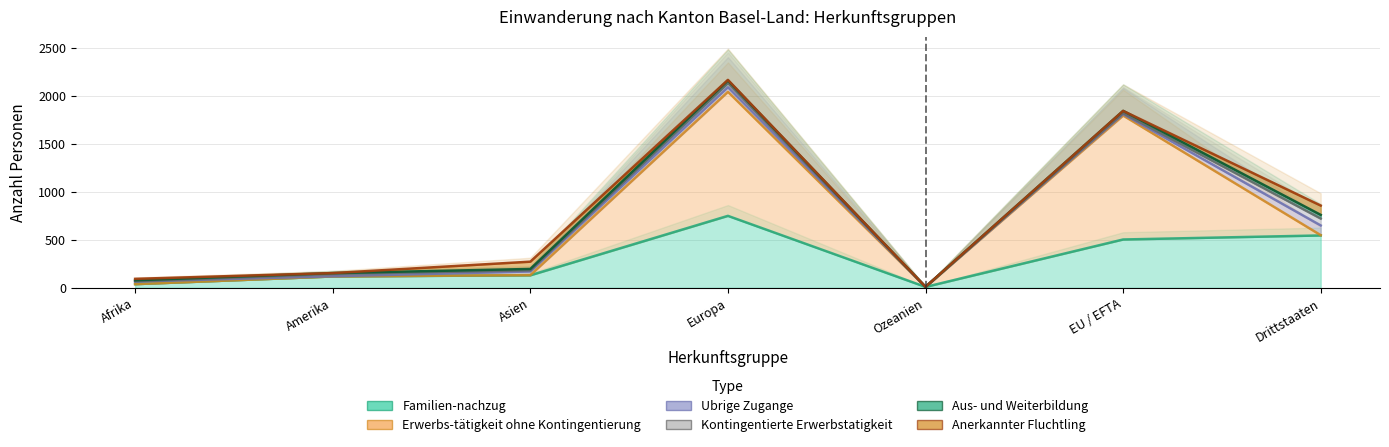

How many positive values does the Erwerbs-tätigkeit ohne Kontingentierung series have?

4